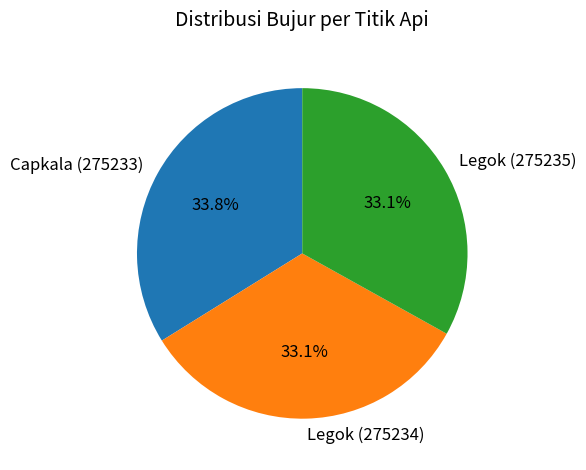

What percentage is the Legok (275234) slice, to the nearest percent?

33%